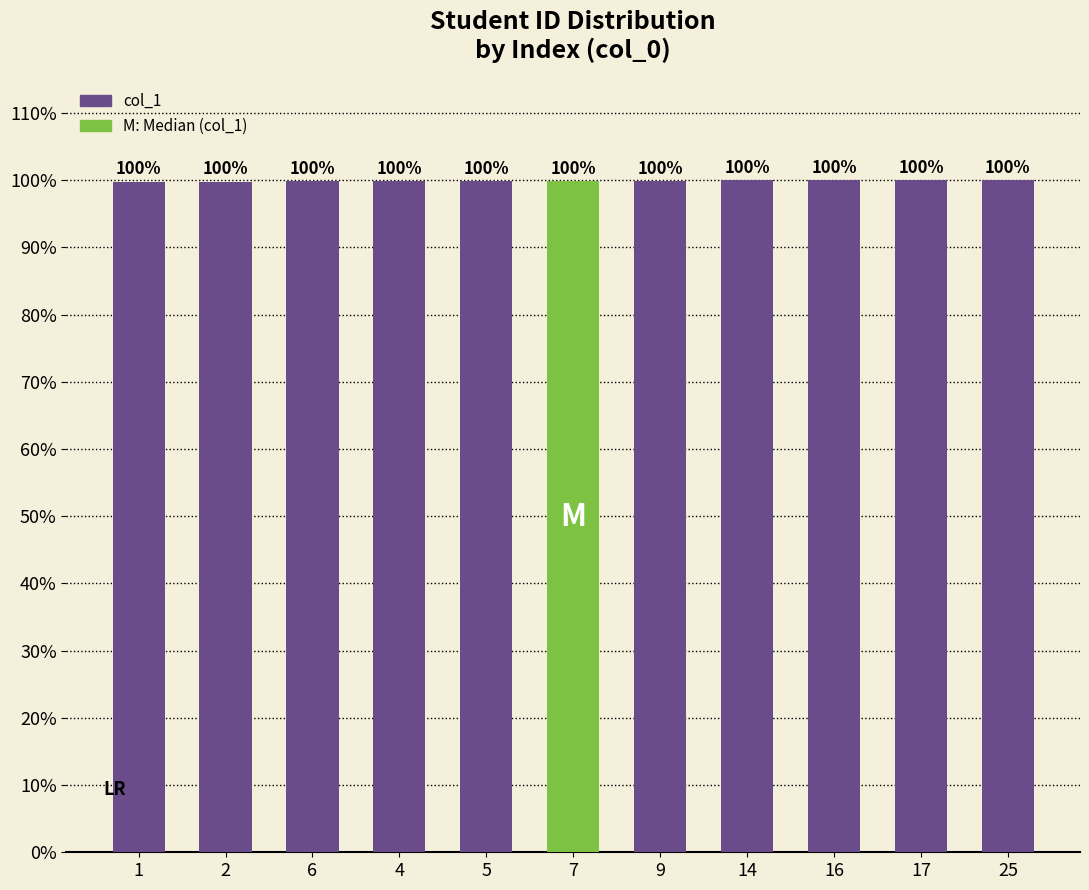

Between 16 and 6, which is larger?

16